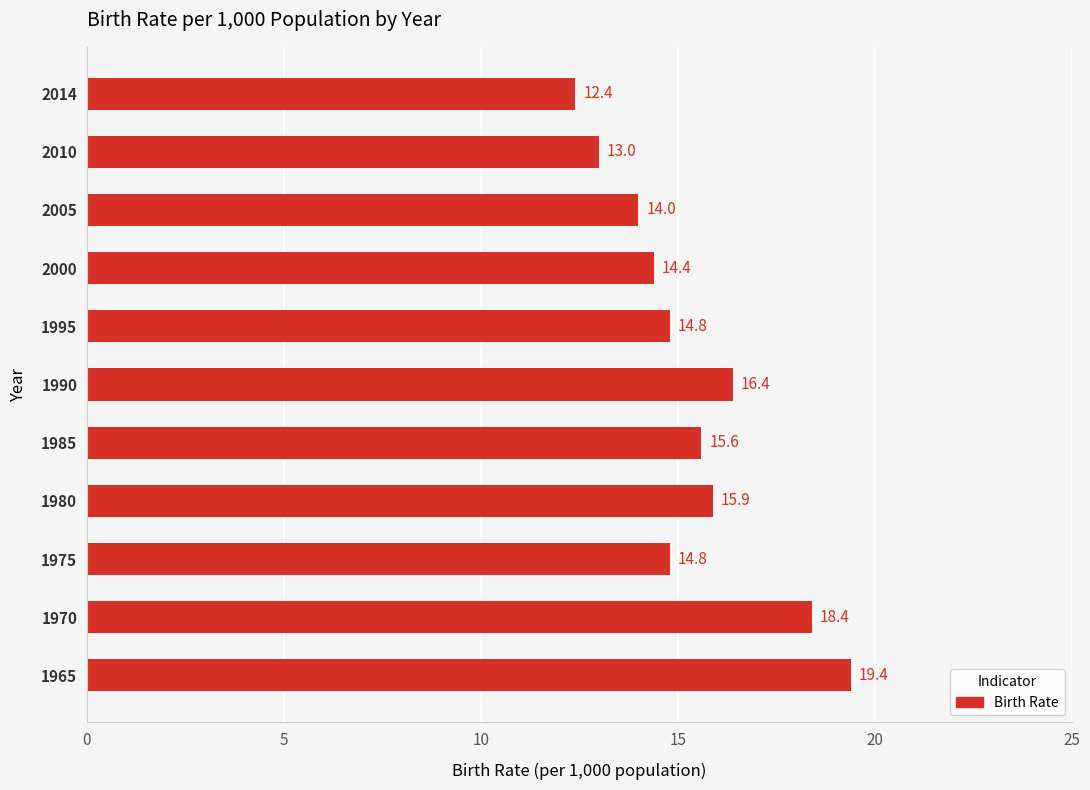

Which label corresponds to the smallest value in the chart?

2014